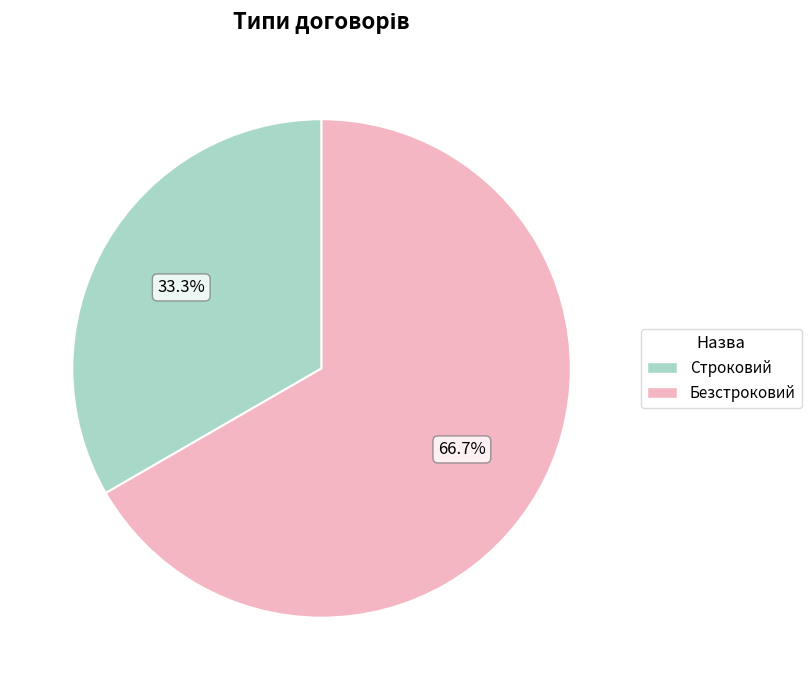

What percentage is NOT represented by Строковий?

66.7%